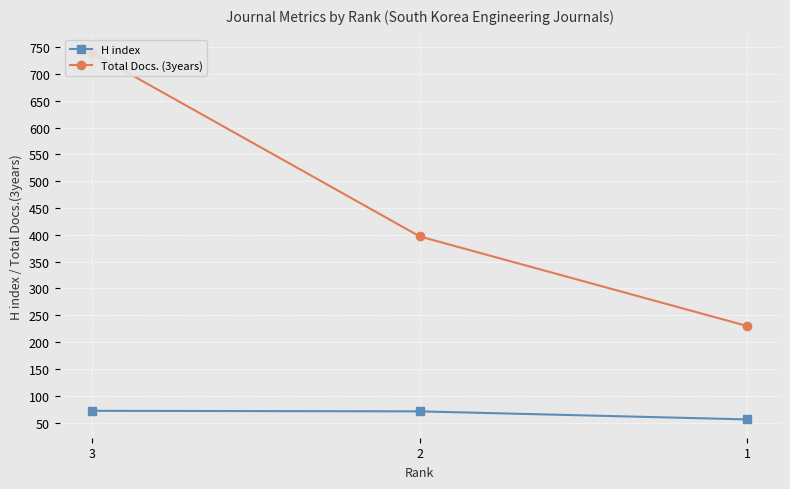

Rank the categories by H index value from lowest to highest.

1, 2, 3